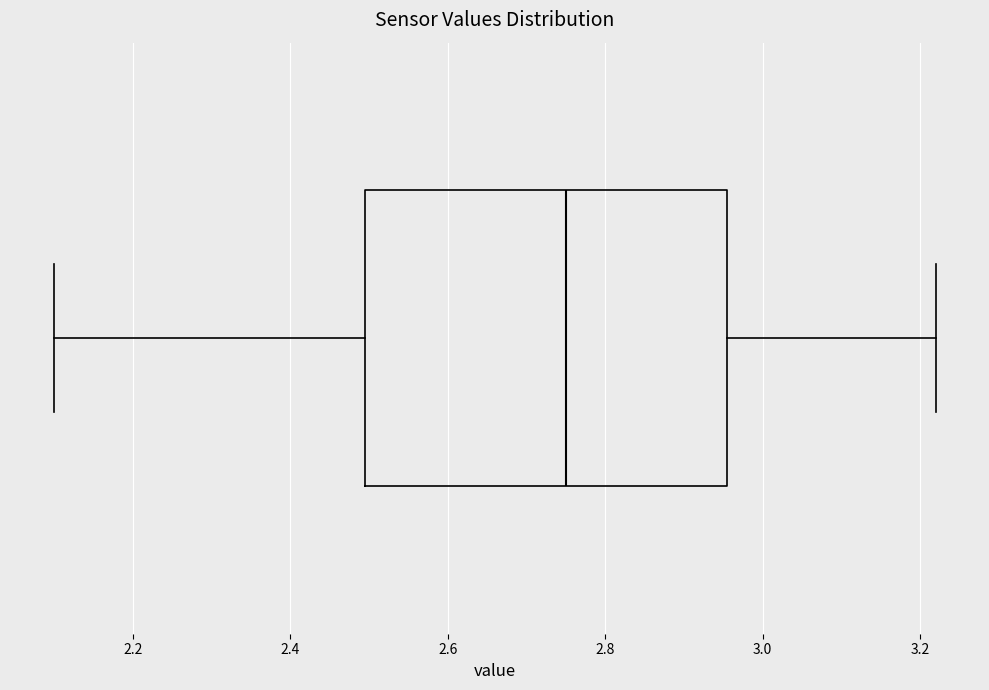

Where does the right whisker of the box end on the x-axis? The values are not printed on the chart, so give them approximately, as read against the axis.

3.22